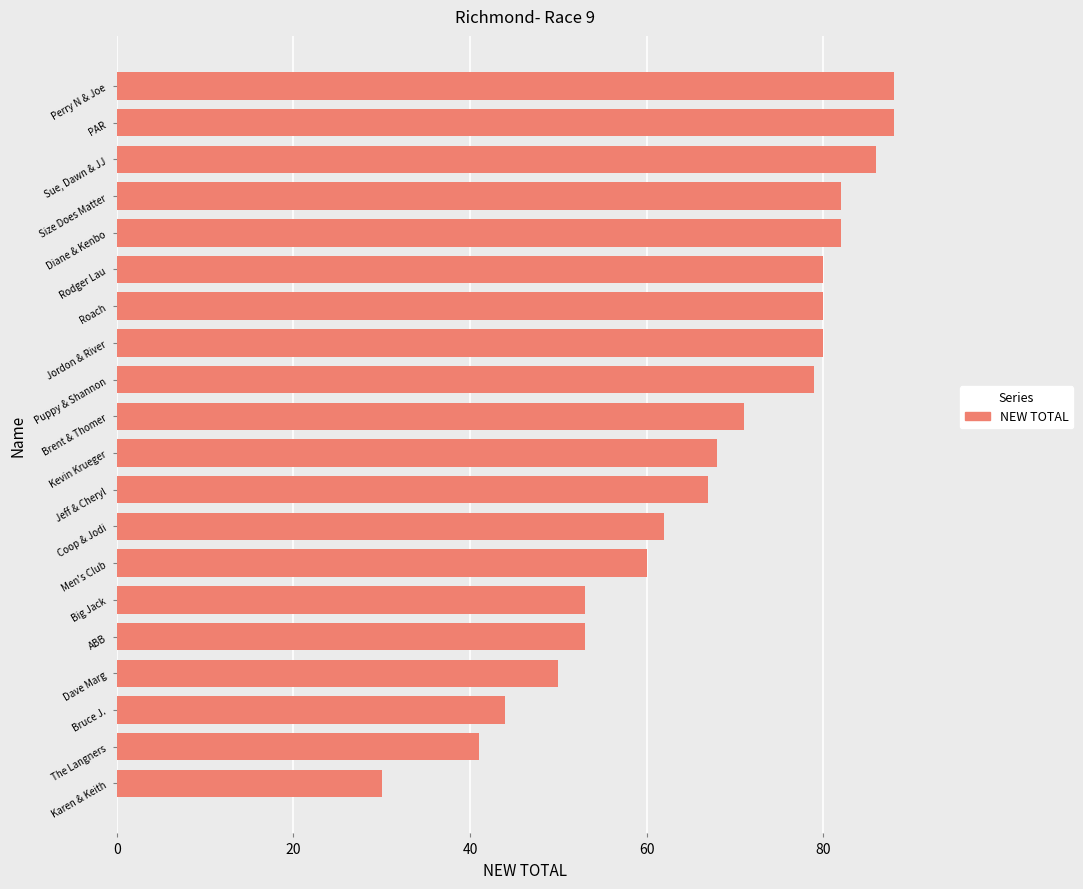

How many values are below 71?

10